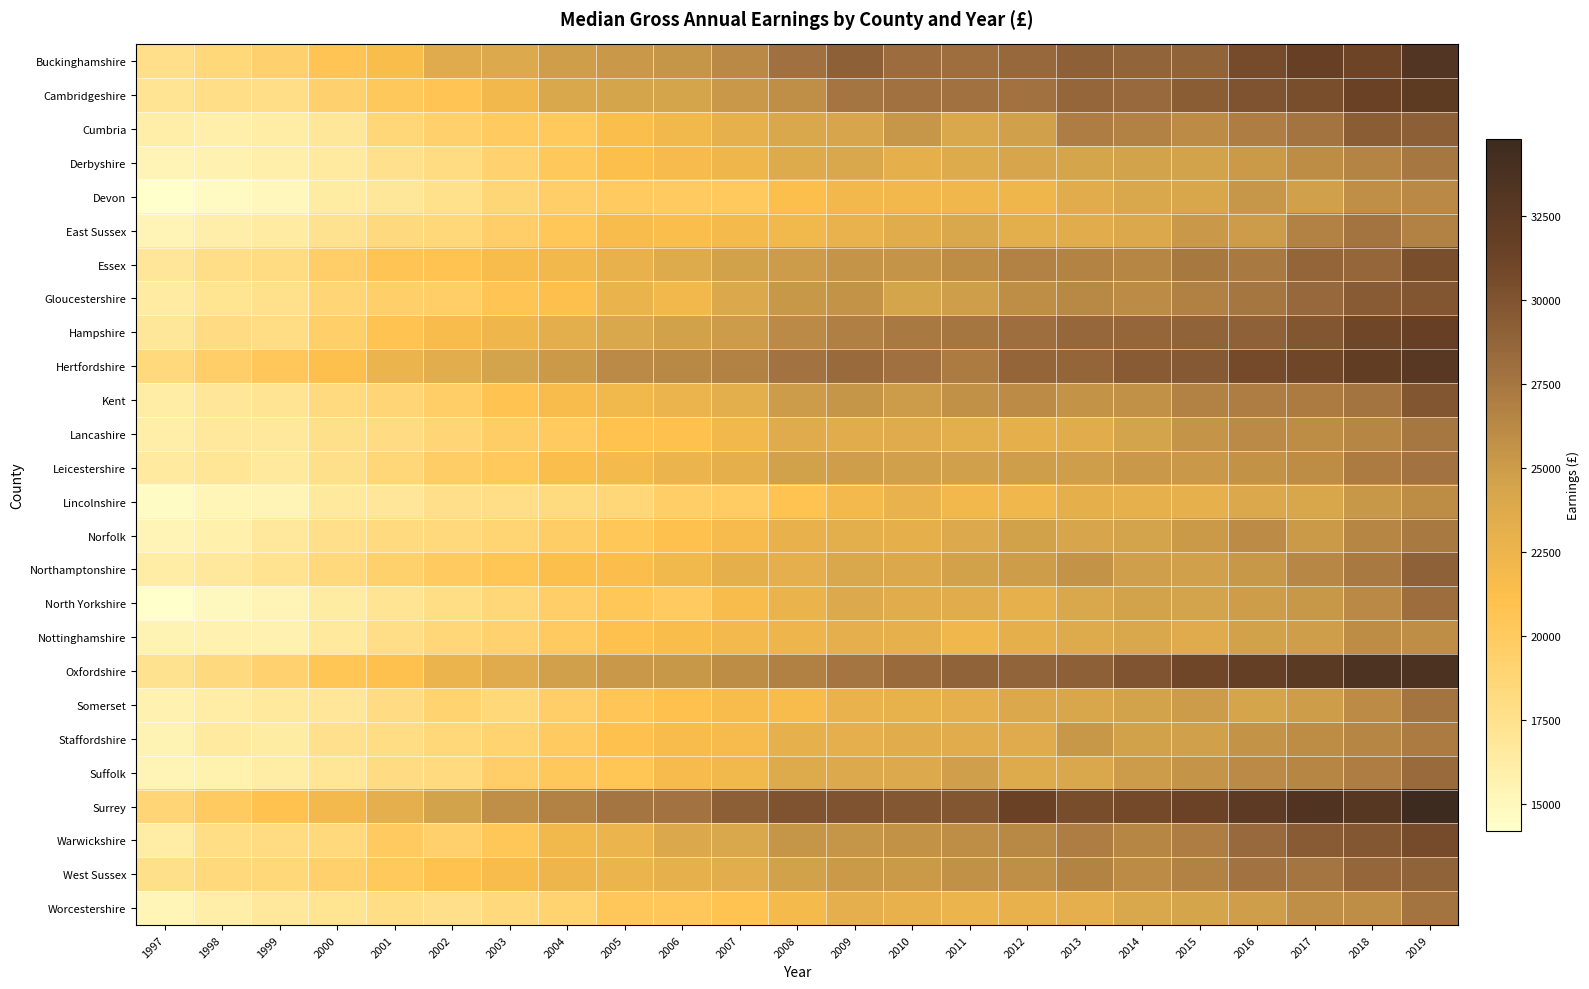

Reading right to left, what are all the values shown in this chart?

Buckinghamshire: 2019=33175	2018=31122	2017=31708	2016=30618	2015=28912	2014=28825	2013=29037	2012=28444	2011=28023	2010=28148	2009=29074	2008=27875	2007=26234	2006=25440	2005=25155	2004=24898	2003=23791	2002=23552	2001=21491	2000=20698	1999=19191	1998=18502	1997=17730
Cambridgeshire: 2019=32367	2018=31347	2017=30404	2016=30000	2015=29291	2014=28419	2013=28637	2012=27847	2011=27796	2010=27819	2009=27574	2008=25800	2007=25194	2006=24360	2005=24366	2004=24009	2003=22084	2002=20684	2001=20270	2000=19269	1999=17771	1998=17777	1997=17140
Cumbria: 2019=29092	2018=29320	2017=27697	2016=26999	2015=26044	2014=26731	2013=27069	2012=24710	2011=23940	2010=25334	2009=24262	2008=24000	2007=22981	2006=22128	2005=21386	2004=20192	2003=20000	2002=19355	2001=18559	2000=16795	1999=16247	1998=15898	1997=16118
Derbyshire: 2019=27396	2018=26569	2017=25950	2016=25088	2015=24576	2014=24539	2013=24415	2012=24239	2011=23670	2010=23062	2009=23962	2008=23730	2007=22307	2006=21749	2005=21240	2004=20281	2003=19175	2002=18126	2001=17460	2000=16494	1999=15904	1998=15653	1997=15371
Devon: 2019=26234	2018=25860	2017=24693	2016=25377	2015=24123	2014=23945	2013=23394	2012=22275	2011=22172	2010=22013	2009=22029	2008=21278	2007=20150	2006=20052	2005=20005	2004=19524	2003=18738	2002=17571	2001=16841	2000=16302	1999=15079	1998=14714	1997=14203
East Sussex: 2019=26699	2018=27639	2017=26735	2016=24985	2015=25166	2014=23898	2013=23492	2012=23239	2011=23968	2010=23375	2009=22729	2008=22103	2007=21854	2006=21374	2005=21548	2004=20404	2003=19530	2002=18536	2001=18367	2000=17369	1999=16424	1998=15982	1997=15330
Essex: 2019=30417	2018=28653	2017=28679	2016=27277	2015=27374	2014=26499	2013=26612	2012=26696	2011=25978	2010=25490	2009=25475	2008=25023	2007=24655	2006=23680	2005=22833	2004=22074	2003=21670	2002=20837	2001=20717	2000=19575	1999=18074	1998=17745	1997=16858
Gloucestershire: 2019=29853	2018=29423	2017=28481	2016=27535	2015=26819	2014=26064	2013=26268	2012=25872	2011=24863	2010=24376	2009=25580	2008=25298	2007=23931	2006=22078	2005=22695	2004=21153	2003=20696	2002=19647	2001=19503	2000=18790	1999=17527	1998=17245	1997=16431
Hampshire: 2019=31720	2018=30971	2017=29857	2016=28984	2015=28861	2014=28622	2013=28553	2012=27997	2011=27500	2010=27303	2009=26868	2008=26134	2007=25045	2006=24655	2005=24005	2004=23261	2003=22273	2002=21563	2001=20800	2000=19473	1999=17957	1998=18027	1997=16838
Hertfordshire: 2019=32737	2018=32033	2017=30992	2016=30727	2015=29567	2014=29413	2013=28732	2012=28698	2011=27208	2010=27943	2009=28277	2008=27793	2007=26678	2006=26317	2005=26144	2004=25129	2003=24481	2002=23313	2001=22540	2000=21175	1999=20320	1998=19530	1997=18403
Kent: 2019=29873	2018=27635	2017=27181	2016=27002	2015=26671	2014=25724	2013=25588	2012=26095	2011=25718	2010=25019	2009=25398	2008=24996	2007=23265	2006=22637	2005=22136	2004=21551	2003=20792	2002=19669	2001=18789	2000=18244	1999=17164	1998=16864	1997=16138
Lancashire: 2019=27434	2018=26500	2017=25965	2016=26130	2015=25531	2014=24440	2013=23476	2012=23051	2011=23226	2010=23539	2009=23400	2008=23557	2007=22019	2006=21116	2005=20941	2004=20000	2003=19680	2002=18806	2001=18027	2000=17648	1999=16746	1998=16775	1997=16102
Leicestershire: 2019=27734	2018=27159	2017=26009	2016=25683	2015=25193	2014=25156	2013=24862	2012=24821	2011=24722	2010=24690	2009=24894	2008=24632	2007=23063	2006=22634	2005=21813	2004=21434	2003=20193	2002=19709	2001=18692	2000=17622	1999=16637	1998=16999	1997=16535
Lincolnshire: 2019=26017	2018=25280	2017=24156	2016=23866	2015=22990	2014=23048	2013=23120	2012=22227	2011=22077	2010=22795	2009=21959	2008=20733	2007=19863	2006=19617	2005=18706	2004=18191	2003=17750	2002=17722	2001=16873	2000=16686	1999=15383	1998=15257	1997=14625
Norfolk: 2019=27311	2018=26498	2017=25104	2016=26080	2015=25118	2014=24496	2013=24241	2012=24633	2011=23796	2010=23050	2009=23232	2008=22809	2007=21759	2006=20973	2005=20442	2004=19676	2003=18875	2002=18439	2001=18280	2000=17727	1999=16749	1998=15846	1997=15361
Northamptonshire: 2019=28953	2018=27282	2017=26363	2016=25233	2015=24667	2014=24774	2013=25550	2012=24947	2011=24656	2010=23898	2009=23940	2008=23149	2007=23122	2006=22162	2005=21320	2004=21249	2003=20564	2002=20000	2001=19281	2000=18461	1999=17338	1998=16775	1997=16243
North Yorkshire: 2019=28073	2018=26187	2017=25286	2016=24912	2015=24429	2014=24526	2013=24020	2012=23000	2011=23478	2010=23373	2009=23801	2008=22660	2007=21594	2006=20061	2005=20422	2004=19570	2003=18616	2002=17842	2001=17164	2000=16353	1999=15365	1998=14944	1997=14270
Nottinghamshire: 2019=25873	2018=25961	2017=24840	2016=24581	2015=23603	2014=24052	2013=23708	2012=23102	2011=22179	2010=23028	2009=23159	2008=22469	2007=21995	2006=21489	2005=21083	2004=19930	2003=19140	2002=18583	2001=17810	2000=16630	1999=15722	1998=15601	1997=15502
Oxfordshire: 2019=33587	2018=33518	2017=32485	2016=31759	2015=30933	2014=29887	2013=29037	2012=28789	2011=28865	2010=28346	2009=27579	2008=26791	2007=26000	2006=25250	2005=25184	2004=24684	2003=23557	2002=22500	2001=21083	2000=20631	1999=19182	1998=18366	1997=17365
Somerset: 2019=27667	2018=26056	2017=24966	2016=24374	2015=24995	2014=24541	2013=24097	2012=23859	2011=23186	2010=22949	2009=22745	2008=21534	2007=21580	2006=21044	2005=20521	2004=19545	2003=18542	2002=19030	2001=18016	2000=16901	1999=16695	1998=16253	1997=15653
Staffordshire: 2019=27200	2018=26443	2017=26007	2016=25613	2015=24717	2014=24656	2013=25252	2012=23575	2011=23374	2010=23432	2009=23146	2008=23000	2007=21719	2006=21616	2005=21001	2004=20019	2003=19031	2002=18489	2001=17955	2000=17468	1999=16362	1998=16504	1997=15507
Suffolk: 2019=28301	2018=26995	2017=26469	2016=26124	2015=25476	2014=25000	2013=23968	2012=23704	2011=24786	2010=23813	2009=23839	2008=23618	2007=22127	2006=21761	2005=20593	2004=20268	2003=19579	2002=18284	2001=18026	2000=17020	1999=16246	1998=15810	1997=15387
Surrey: 2019=34791	2018=32939	2017=33328	2016=32403	2015=31319	2014=30842	2013=30452	2012=31390	2011=29825	2010=29797	2009=30000	2008=30000	2007=29142	2006=27769	2005=27608	2004=26692	2003=25855	2002=24551	2001=23147	2000=21999	1999=20908	1998=20031	1997=18799
Warwickshire: 2019=30657	2018=29781	2017=29469	2016=28408	2015=27068	2014=26457	2013=27026	2012=26325	2011=25888	2010=25625	2009=25421	2008=25419	2007=24047	2006=23870	2005=22629	2004=22145	2003=20419	2002=19352	2001=19975	2000=18455	1999=18070	1998=17860	1997=16284
West Sussex: 2019=28915	2018=28676	2017=27571	2016=27785	2015=26691	2014=26046	2013=26636	2012=25795	2011=25731	2010=25109	2009=25129	2008=24655	2007=23354	2006=23022	2005=22569	2004=22414	2003=21661	2002=20896	2001=20216	2000=19392	1999=18497	1998=18434	1997=17625
Worcestershire: 2019=27652	2018=25937	2017=25823	2016=24830	2015=24403	2014=23983	2013=23148	2012=22857	2011=22593	2010=22864	2009=23178	2008=21831	2007=20780	2006=20383	2005=20318	2004=19097	2003=18417	2002=17724	2001=17883	2000=17211	1999=16762	1998=16097	1997=15262